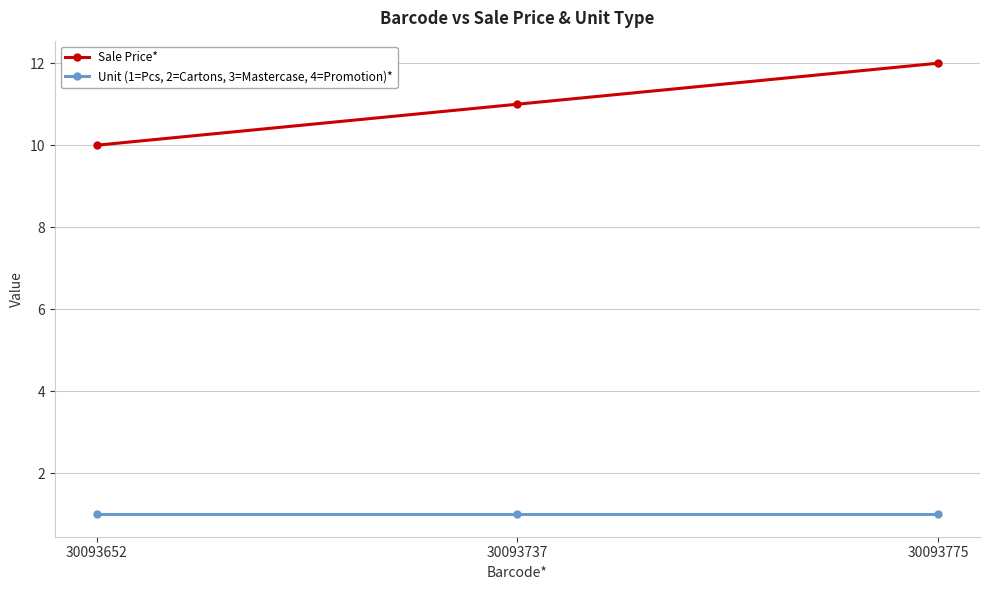

Count the number of categories in the chart.

3